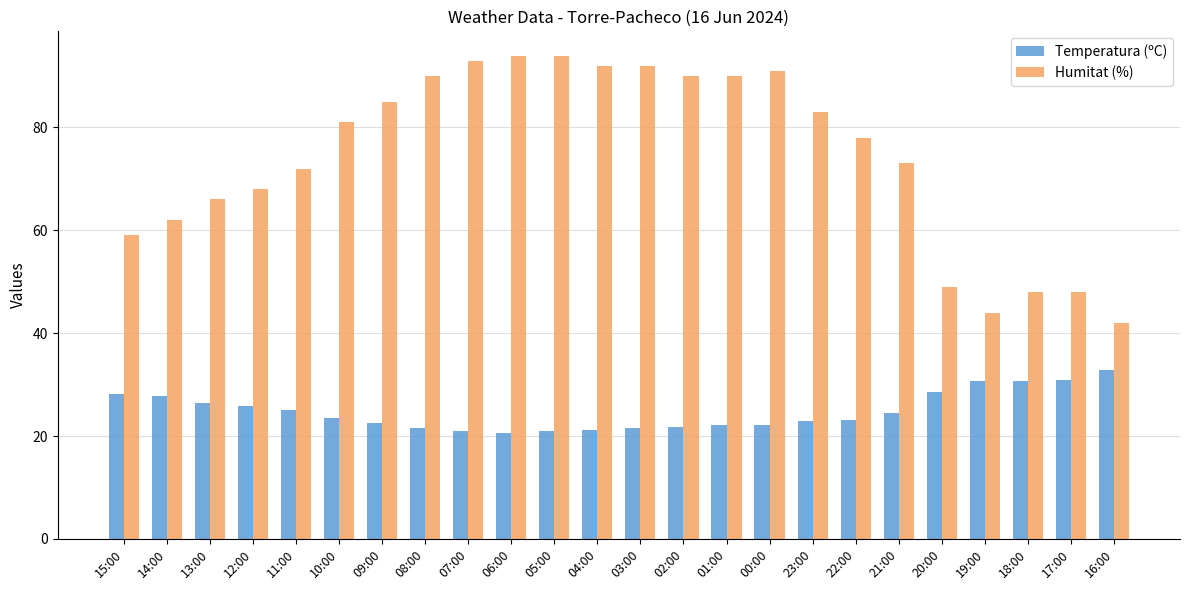

What is the spread (max minus min) of values at 12:00?

42.2